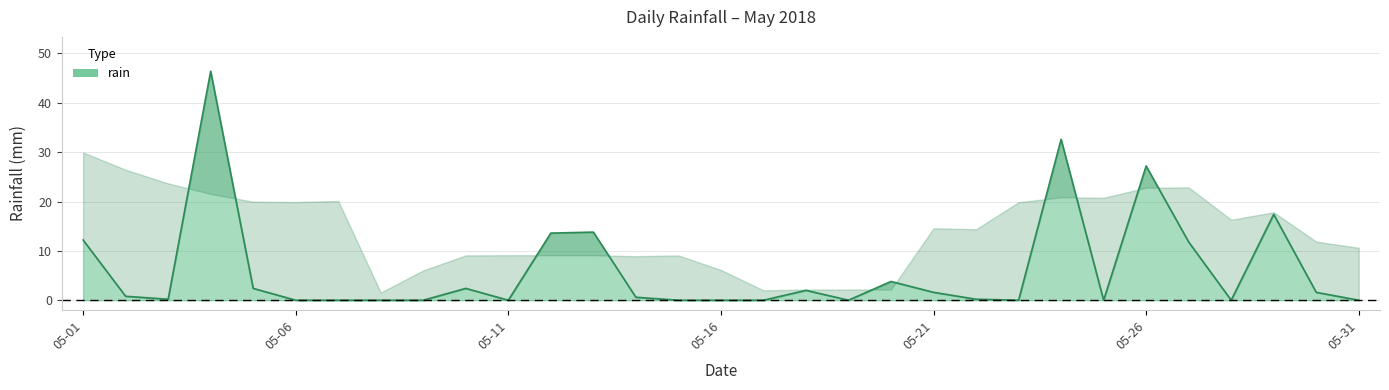

Which label corresponds to the largest value in the chart?

2018-05-04